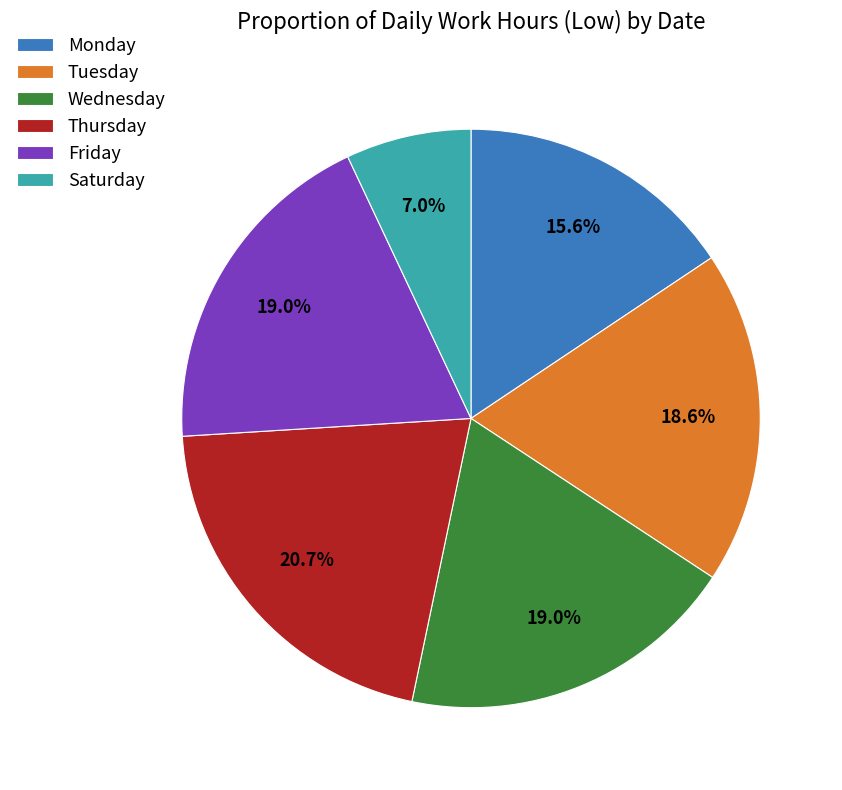

Between Saturday and Monday, which is larger?

Monday